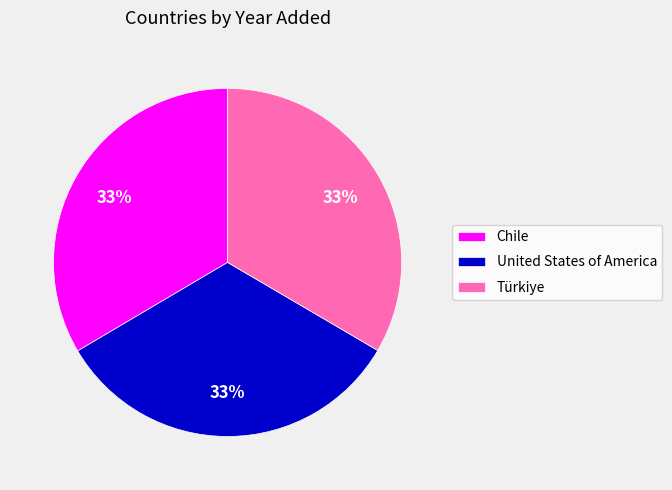

To the nearest percent, what percentage of the pie is Chile?

33%